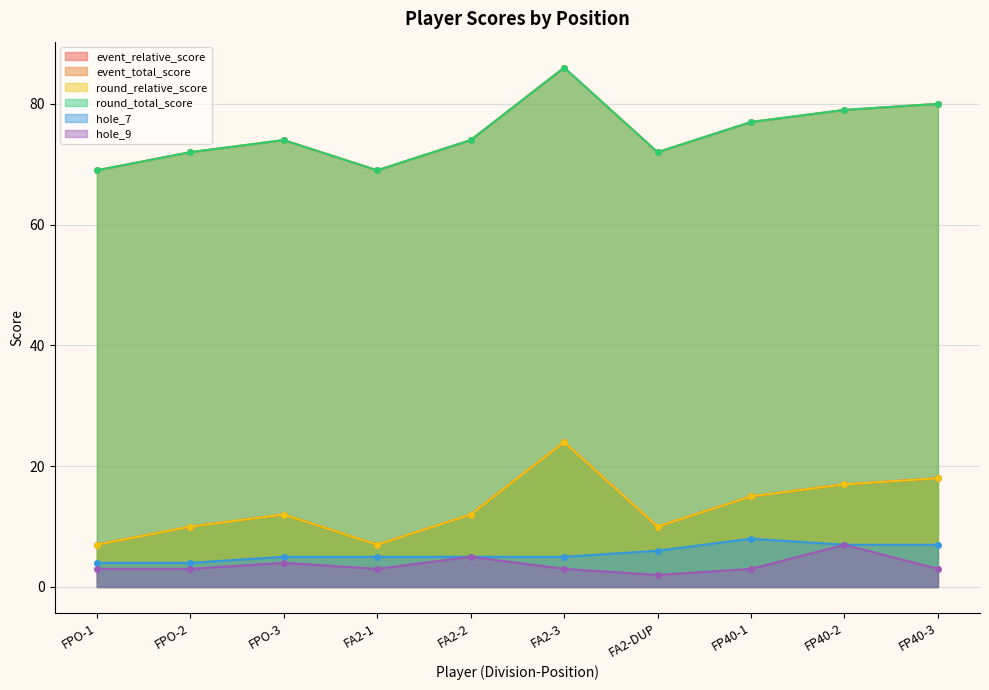

At which category is the sum across all series the highest?

FA2-3